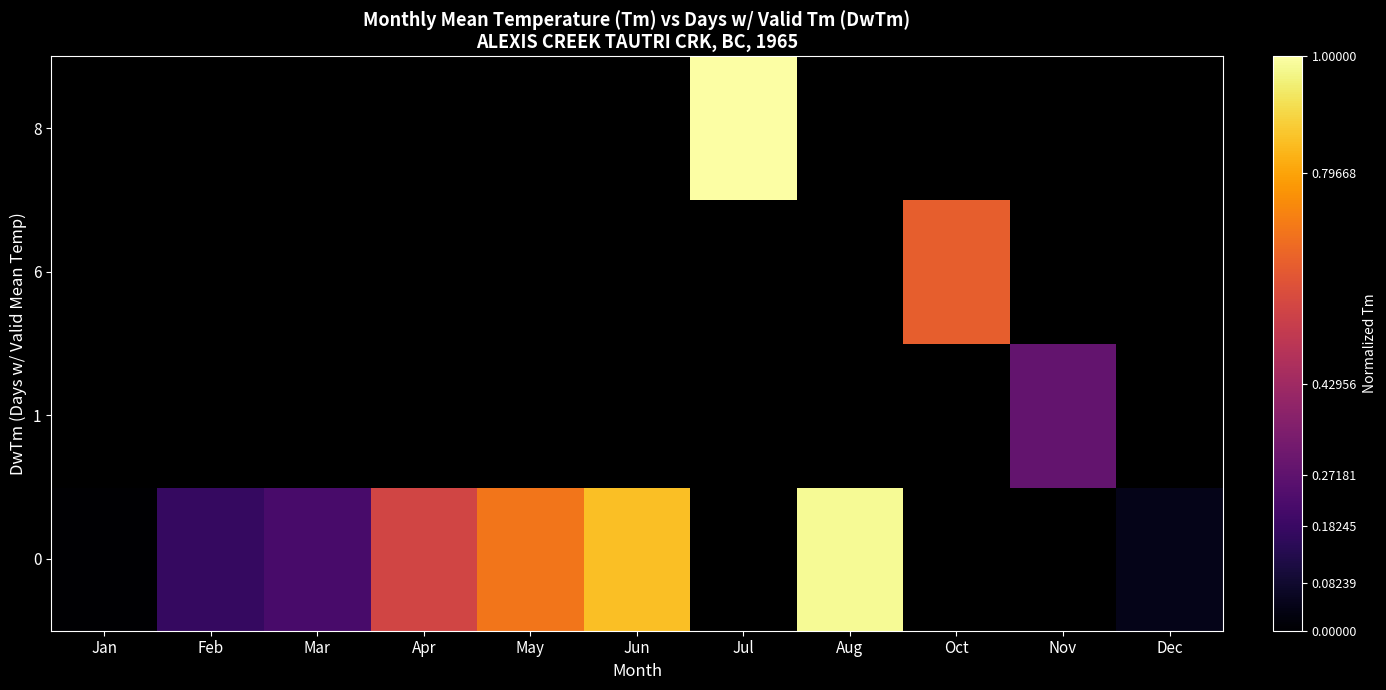

What is the maximum value shown in the chart?

1.0